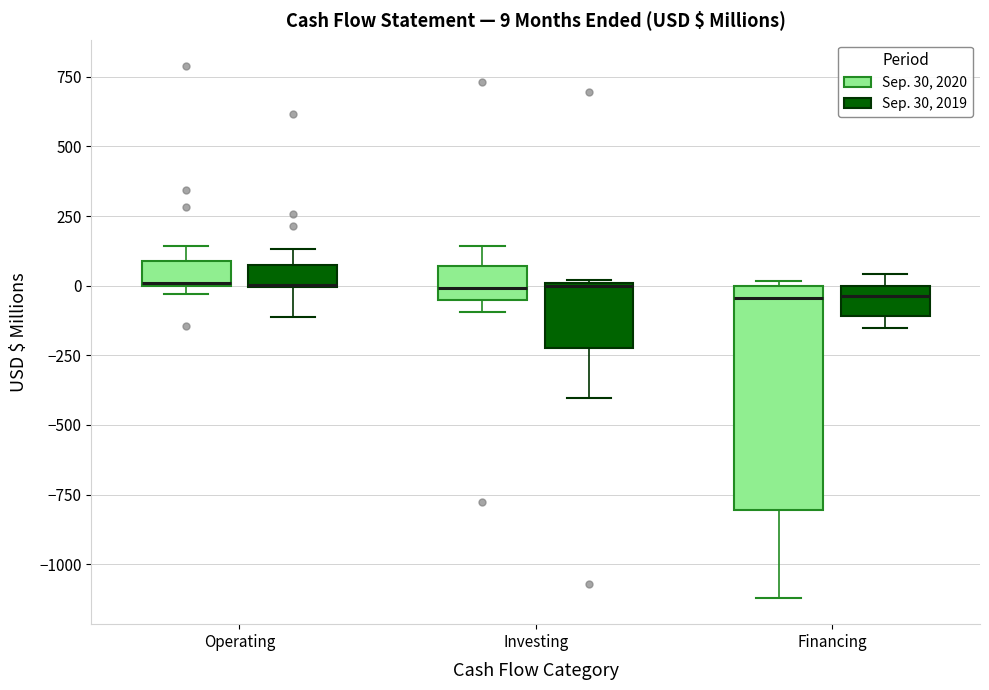

Comparing the boxes themselves (not the whiskers), which one is the tallest?

Financing (Sep. 30, 2020)